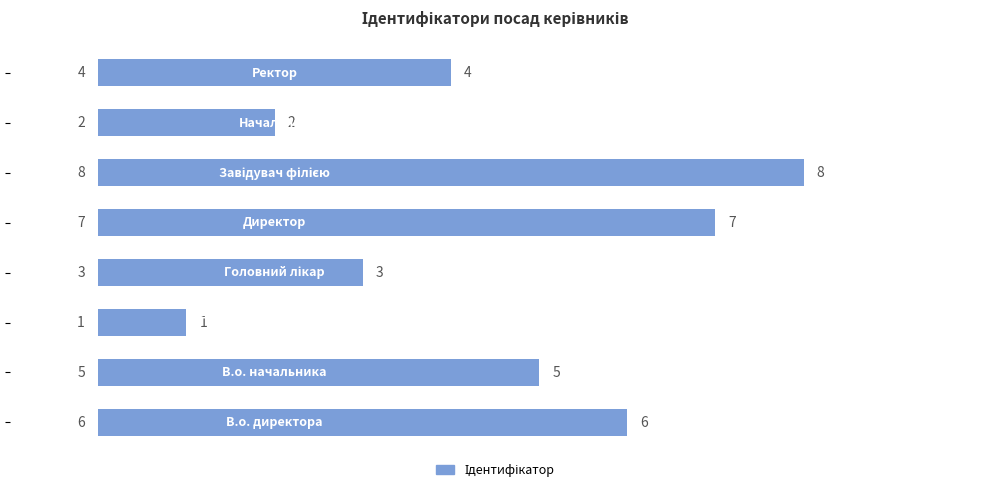

Does the chart contain any negative values?

No